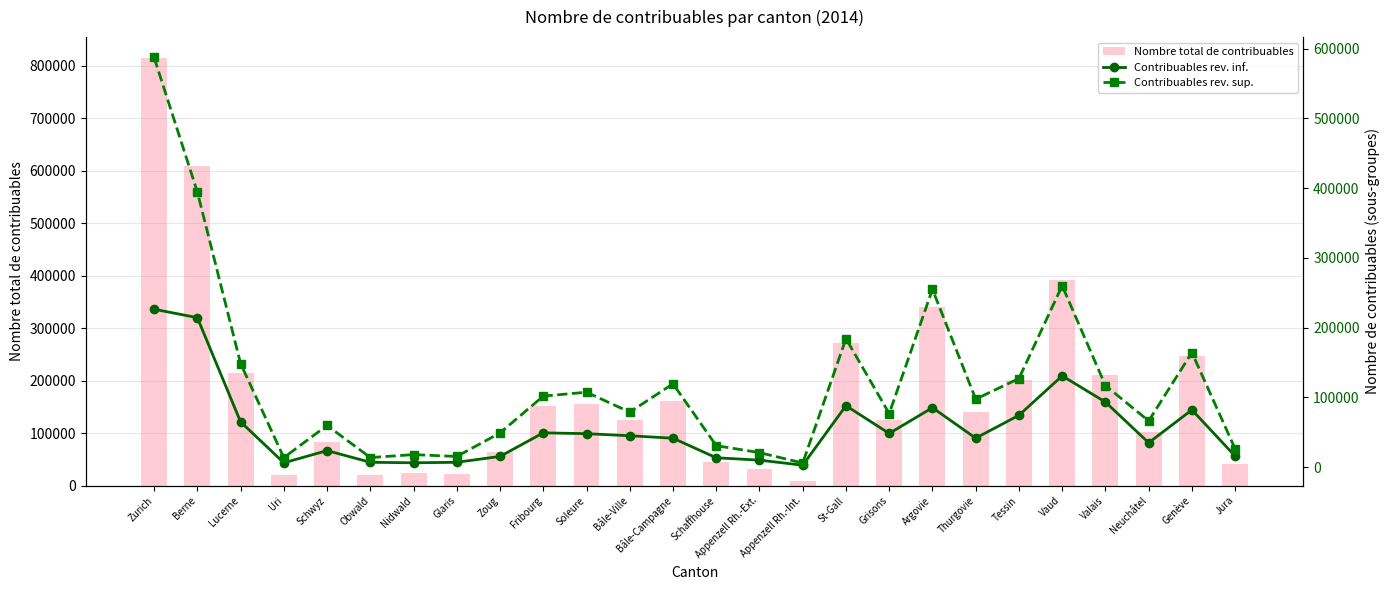

The Nombre total de contribuables series shows 918788 at Berne. True or false?

False